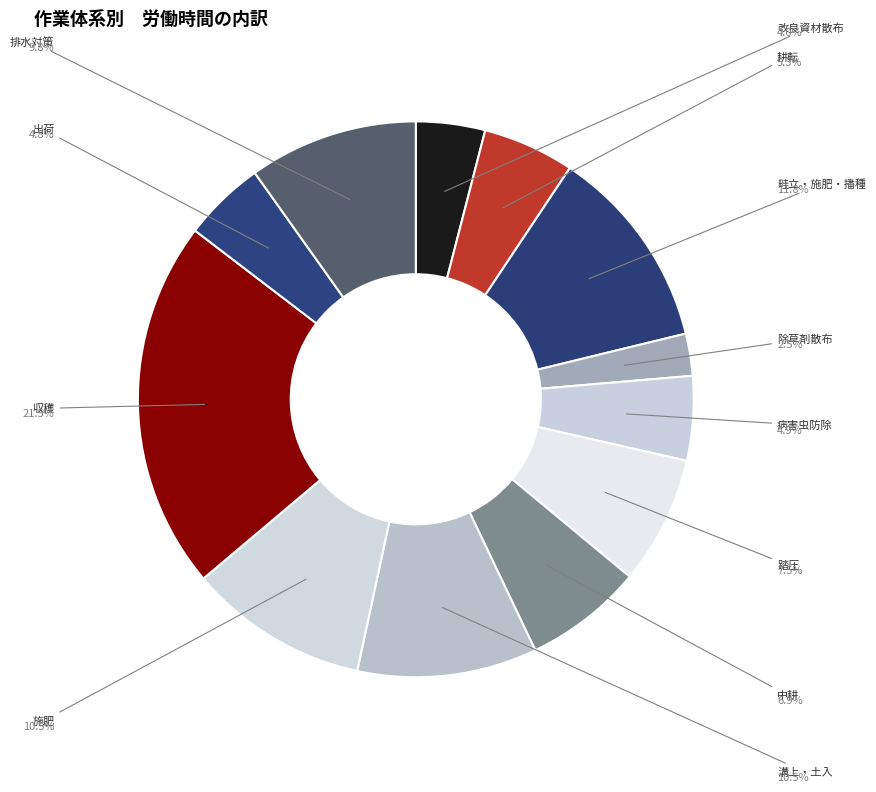

Does any single category account for the majority?

No